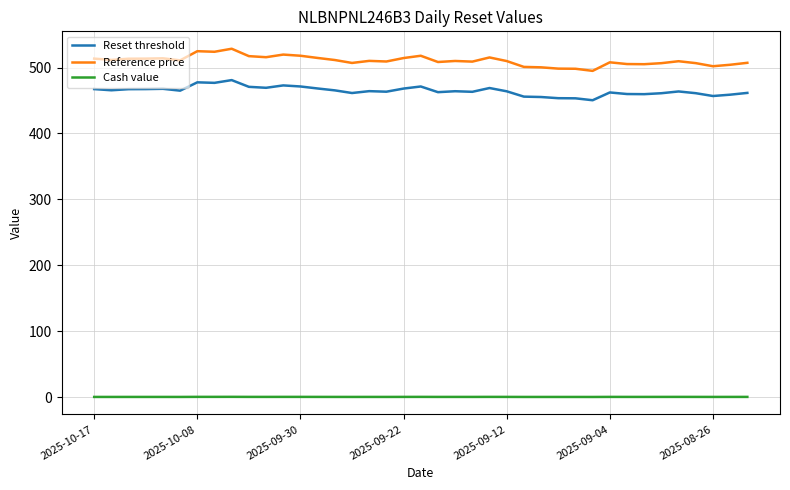

True or false: Cash value and Reference price intersect in this chart.

False